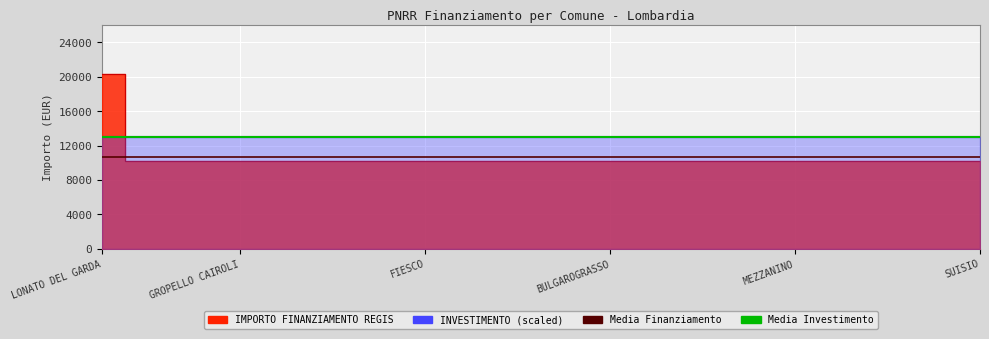

True or false: there are more than 2 points higher than both neighbors.

False